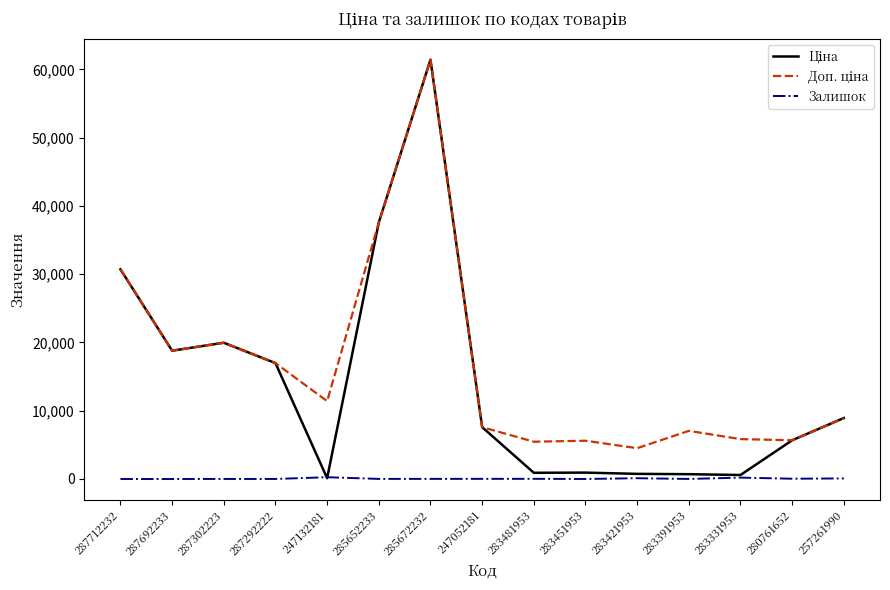

True or false: Залишок has a value of 42.0 at 280761652.

True